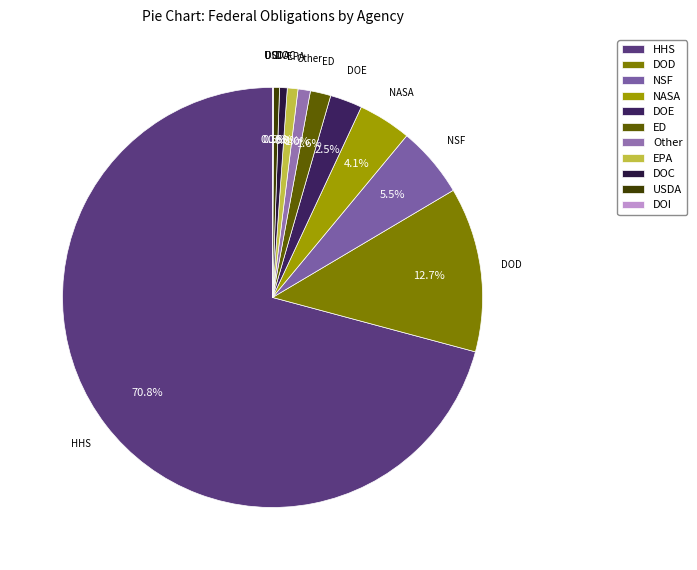

Which slice represents more than half of the pie?

HHS